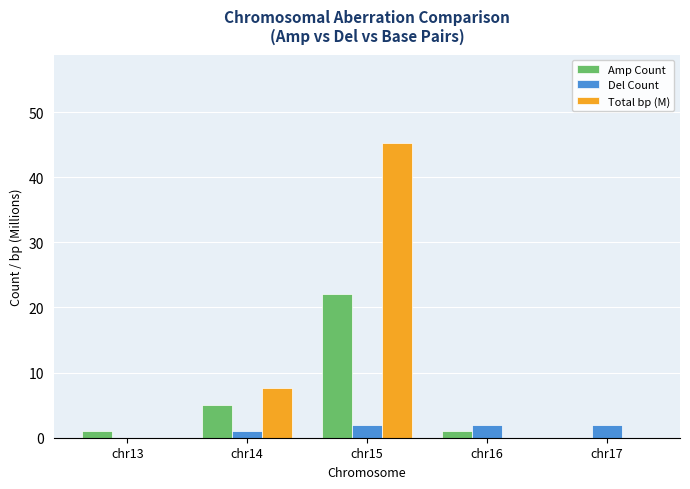

At which category is the sum across all series the highest?

chr15